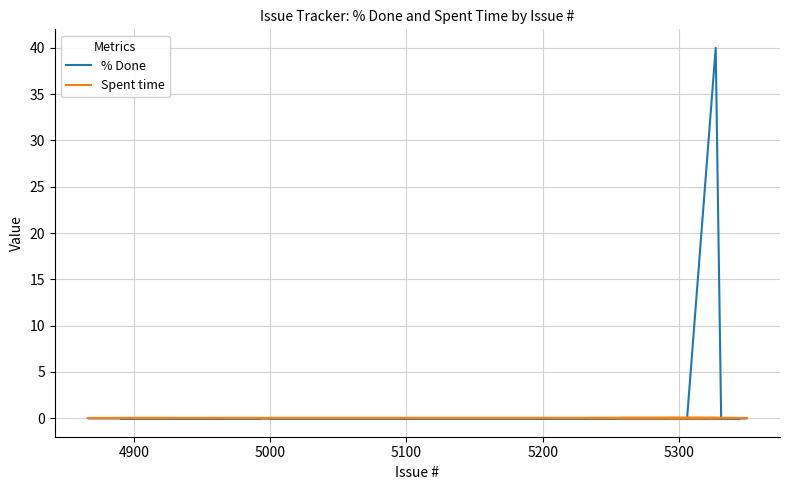

What are all the series names shown in the legend?

% Done, Spent time